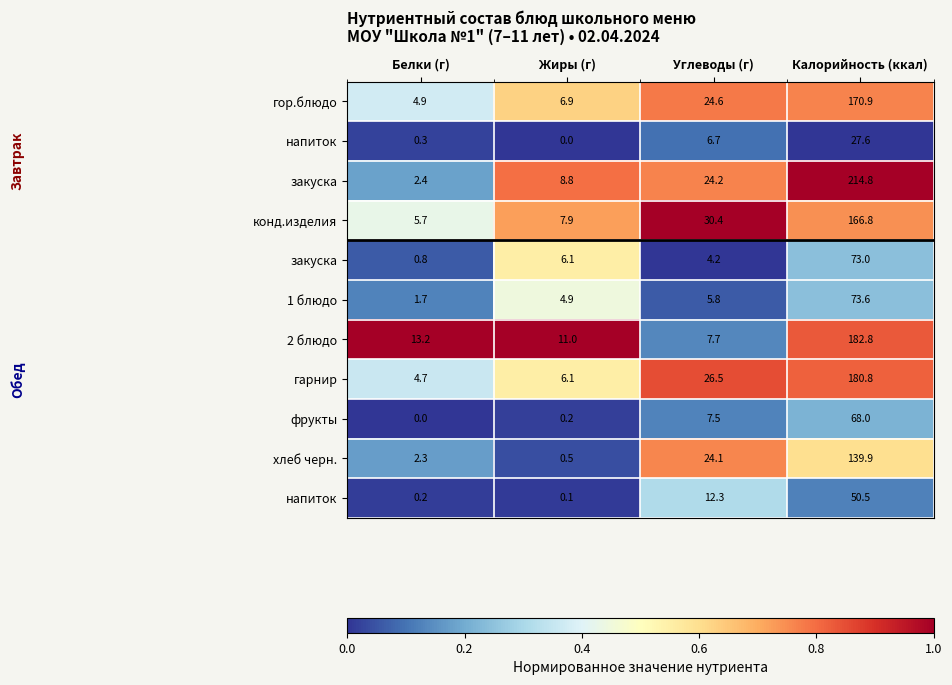

Between Жиры (г) and Белки (г), which is larger?

Жиры (г)